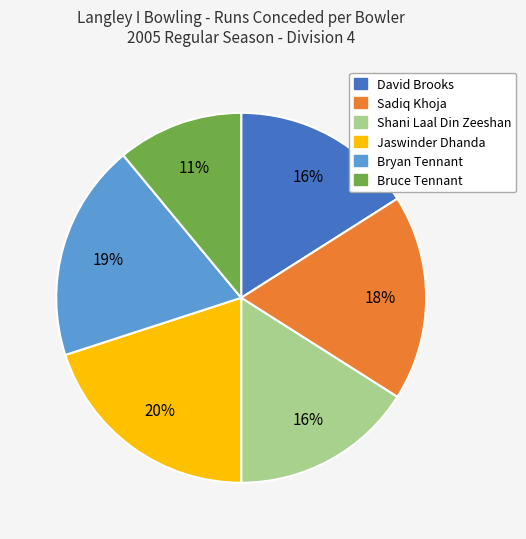

Which category has the smallest portion of the pie?

Bruce Tennant